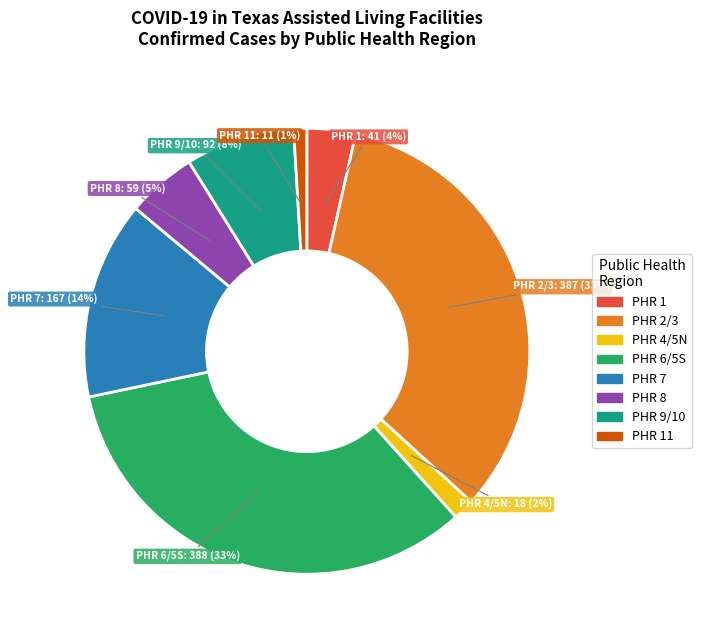

To the nearest percent, what is the difference between the largest and smallest slice percentages?

32%